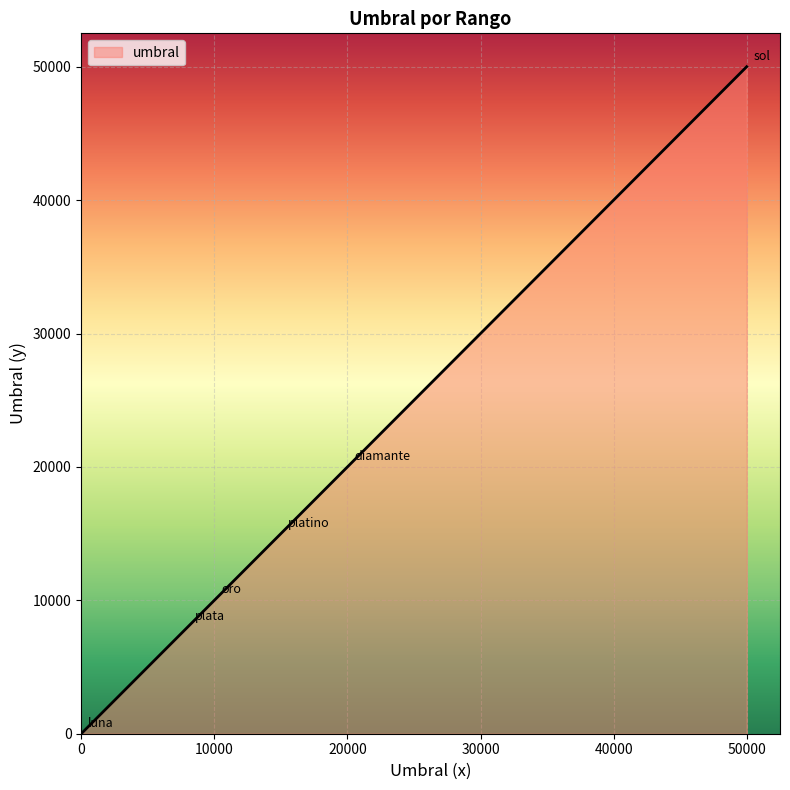

What is the maximum value shown in the chart?

50000